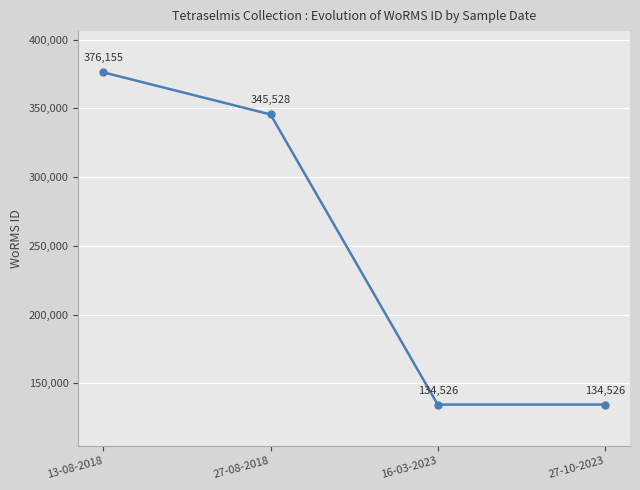

What is the change in value from 13-08-2018 to 27-08-2018?

-30627